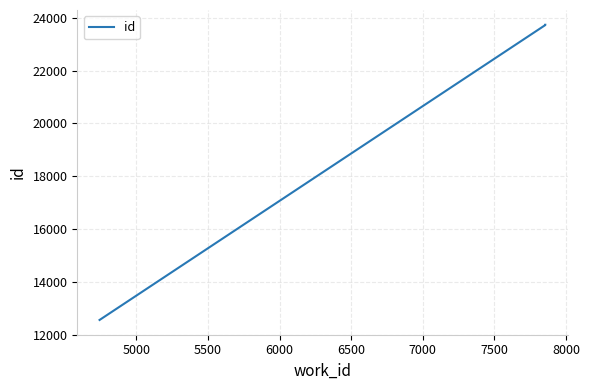

Reading right to left, extract all data points from this chart.

23739	23728	12557